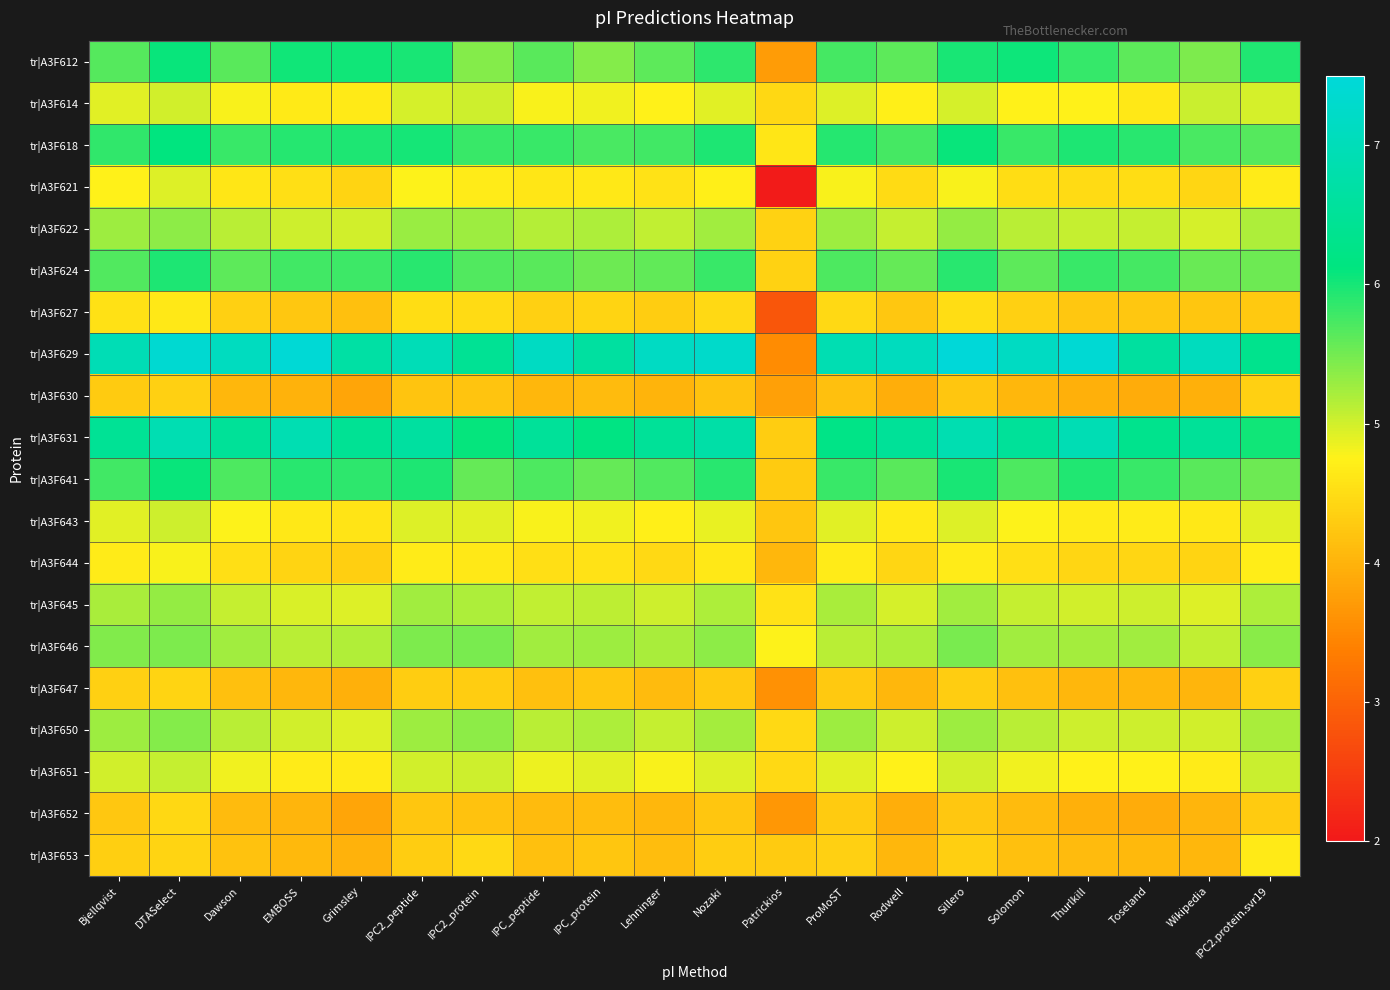

Reading left to right, transcribe all the data shown in this chart.

tr|A3F612: Bjellqvist=5.7	DTASelect=6.1	Dawson=5.6	EMBOSS=6.0	Grimsley=6.0	IPC2_peptide=6.0	IPC2_protein=5.4	IPC_peptide=5.7	IPC_protein=5.4	Lehninger=5.6	Nozaki=5.9	Patrickios=3.7	ProMoST=5.7	Rodwell=5.6	Sillero=6.0	Solomon=6.1	Thurlkill=5.8	Toseland=5.6	Wikipedia=5.4	IPC2.protein.svr19=6.0
tr|A3F614: Bjellqvist=4.9	DTASelect=5.0	Dawson=4.8	EMBOSS=4.7	Grimsley=4.7	IPC2_peptide=5.0	IPC2_protein=5.0	IPC_peptide=4.8	IPC_protein=4.8	Lehninger=4.7	Nozaki=4.9	Patrickios=4.4	ProMoST=4.9	Rodwell=4.7	Sillero=5.0	Solomon=4.7	Thurlkill=4.7	Toseland=4.6	Wikipedia=5.0	IPC2.protein.svr19=5.0
tr|A3F618: Bjellqvist=5.9	DTASelect=6.1	Dawson=5.8	EMBOSS=5.9	Grimsley=6.0	IPC2_peptide=6.0	IPC2_protein=5.8	IPC_peptide=5.8	IPC_protein=5.7	Lehninger=5.8	Nozaki=6.0	Patrickios=4.6	ProMoST=5.9	Rodwell=5.8	Sillero=6.1	Solomon=5.8	Thurlkill=6.0	Toseland=5.9	Wikipedia=5.7	IPC2.protein.svr19=5.7
tr|A3F621: Bjellqvist=4.7	DTASelect=4.9	Dawson=4.6	EMBOSS=4.5	Grimsley=4.4	IPC2_peptide=4.8	IPC2_protein=4.7	IPC_peptide=4.6	IPC_protein=4.6	Lehninger=4.6	Nozaki=4.7	Patrickios=2.0	ProMoST=4.8	Rodwell=4.5	Sillero=4.8	Solomon=4.5	Thurlkill=4.5	Toseland=4.5	Wikipedia=4.4	IPC2.protein.svr19=4.7
tr|A3F622: Bjellqvist=5.3	DTASelect=5.4	Dawson=5.1	EMBOSS=5.0	Grimsley=5.0	IPC2_peptide=5.3	IPC2_protein=5.3	IPC_peptide=5.1	IPC_protein=5.2	Lehninger=5.1	Nozaki=5.2	Patrickios=4.4	ProMoST=5.3	Rodwell=5.1	Sillero=5.3	Solomon=5.1	Thurlkill=5.1	Toseland=5.1	Wikipedia=5.0	IPC2.protein.svr19=5.2
tr|A3F624: Bjellqvist=5.7	DTASelect=6.0	Dawson=5.6	EMBOSS=5.8	Grimsley=5.8	IPC2_peptide=5.9	IPC2_protein=5.7	IPC_peptide=5.6	IPC_protein=5.5	Lehninger=5.6	Nozaki=5.8	Patrickios=4.4	ProMoST=5.7	Rodwell=5.6	Sillero=5.9	Solomon=5.6	Thurlkill=5.8	Toseland=5.7	Wikipedia=5.6	IPC2.protein.svr19=5.5
tr|A3F627: Bjellqvist=4.5	DTASelect=4.6	Dawson=4.4	EMBOSS=4.2	Grimsley=4.2	IPC2_peptide=4.5	IPC2_protein=4.5	IPC_peptide=4.4	IPC_protein=4.4	Lehninger=4.3	Nozaki=4.5	Patrickios=2.8	ProMoST=4.5	Rodwell=4.2	Sillero=4.5	Solomon=4.3	Thurlkill=4.3	Toseland=4.2	Wikipedia=4.2	IPC2.protein.svr19=4.3
tr|A3F629: Bjellqvist=6.9	DTASelect=7.4	Dawson=7.1	EMBOSS=7.4	Grimsley=6.7	IPC2_peptide=7.0	IPC2_protein=6.4	IPC_peptide=7.1	IPC_protein=6.6	Lehninger=7.2	Nozaki=7.3	Patrickios=3.5	ProMoST=6.9	Rodwell=7.1	Sillero=7.5	Solomon=7.1	Thurlkill=7.4	Toseland=6.6	Wikipedia=7.1	IPC2.protein.svr19=6.3
tr|A3F630: Bjellqvist=4.3	DTASelect=4.4	Dawson=4.1	EMBOSS=4.0	Grimsley=3.8	IPC2_peptide=4.2	IPC2_protein=4.2	IPC_peptide=4.1	IPC_protein=4.1	Lehninger=4.0	Nozaki=4.2	Patrickios=3.8	ProMoST=4.2	Rodwell=3.9	Sillero=4.2	Solomon=4.1	Thurlkill=4.0	Toseland=3.9	Wikipedia=4.0	IPC2.protein.svr19=4.4
tr|A3F631: Bjellqvist=6.5	DTASelect=6.9	Dawson=6.5	EMBOSS=6.9	Grimsley=6.4	IPC2_peptide=6.6	IPC2_protein=6.1	IPC_peptide=6.5	IPC_protein=6.2	Lehninger=6.5	Nozaki=6.7	Patrickios=4.3	ProMoST=6.2	Rodwell=6.5	Sillero=6.9	Solomon=6.5	Thurlkill=6.9	Toseland=6.3	Wikipedia=6.5	IPC2.protein.svr19=6.0
tr|A3F641: Bjellqvist=5.8	DTASelect=6.1	Dawson=5.7	EMBOSS=5.9	Grimsley=5.9	IPC2_peptide=6.0	IPC2_protein=5.6	IPC_peptide=5.7	IPC_protein=5.6	Lehninger=5.7	Nozaki=5.9	Patrickios=4.3	ProMoST=5.8	Rodwell=5.7	Sillero=6.0	Solomon=5.7	Thurlkill=5.9	Toseland=5.8	Wikipedia=5.6	IPC2.protein.svr19=5.5
tr|A3F643: Bjellqvist=4.9	DTASelect=5.0	Dawson=4.8	EMBOSS=4.6	Grimsley=4.6	IPC2_peptide=4.9	IPC2_protein=4.9	IPC_peptide=4.8	IPC_protein=4.8	Lehninger=4.7	Nozaki=4.9	Patrickios=4.2	ProMoST=4.9	Rodwell=4.7	Sillero=4.9	Solomon=4.8	Thurlkill=4.7	Toseland=4.7	Wikipedia=4.6	IPC2.protein.svr19=4.9
tr|A3F644: Bjellqvist=4.7	DTASelect=4.8	Dawson=4.5	EMBOSS=4.4	Grimsley=4.3	IPC2_peptide=4.7	IPC2_protein=4.6	IPC_peptide=4.5	IPC_protein=4.6	Lehninger=4.5	Nozaki=4.6	Patrickios=4.0	ProMoST=4.7	Rodwell=4.4	Sillero=4.7	Solomon=4.5	Thurlkill=4.4	Toseland=4.4	Wikipedia=4.4	IPC2.protein.svr19=4.7
tr|A3F645: Bjellqvist=5.2	DTASelect=5.3	Dawson=5.1	EMBOSS=5.0	Grimsley=4.9	IPC2_peptide=5.2	IPC2_protein=5.2	IPC_peptide=5.1	IPC_protein=5.1	Lehninger=5.0	Nozaki=5.2	Patrickios=4.6	ProMoST=5.2	Rodwell=5.0	Sillero=5.3	Solomon=5.1	Thurlkill=5.0	Toseland=5.0	Wikipedia=4.9	IPC2.protein.svr19=5.2
tr|A3F646: Bjellqvist=5.4	DTASelect=5.4	Dawson=5.2	EMBOSS=5.1	Grimsley=5.2	IPC2_peptide=5.4	IPC2_protein=5.5	IPC_peptide=5.3	IPC_protein=5.3	Lehninger=5.2	Nozaki=5.4	Patrickios=4.8	ProMoST=5.1	Rodwell=5.2	Sillero=5.5	Solomon=5.2	Thurlkill=5.2	Toseland=5.2	Wikipedia=5.1	IPC2.protein.svr19=5.4
tr|A3F647: Bjellqvist=4.3	DTASelect=4.4	Dawson=4.2	EMBOSS=4.0	Grimsley=4.0	IPC2_peptide=4.3	IPC2_protein=4.3	IPC_peptide=4.2	IPC_protein=4.2	Lehninger=4.1	Nozaki=4.3	Patrickios=3.6	ProMoST=4.3	Rodwell=4.0	Sillero=4.3	Solomon=4.2	Thurlkill=4.1	Toseland=4.0	Wikipedia=4.0	IPC2.protein.svr19=4.3
tr|A3F650: Bjellqvist=5.3	DTASelect=5.4	Dawson=5.1	EMBOSS=5.0	Grimsley=4.9	IPC2_peptide=5.3	IPC2_protein=5.4	IPC_peptide=5.1	IPC_protein=5.2	Lehninger=5.1	Nozaki=5.2	Patrickios=4.5	ProMoST=5.3	Rodwell=5.0	Sillero=5.3	Solomon=5.1	Thurlkill=5.0	Toseland=5.0	Wikipedia=5.0	IPC2.protein.svr19=5.2
tr|A3F651: Bjellqvist=5.0	DTASelect=5.1	Dawson=4.8	EMBOSS=4.7	Grimsley=4.7	IPC2_peptide=5.0	IPC2_protein=5.0	IPC_peptide=4.8	IPC_protein=4.9	Lehninger=4.8	Nozaki=4.9	Patrickios=4.5	ProMoST=4.9	Rodwell=4.7	Sillero=5.0	Solomon=4.8	Thurlkill=4.7	Toseland=4.7	Wikipedia=4.7	IPC2.protein.svr19=5.0
tr|A3F652: Bjellqvist=4.3	DTASelect=4.4	Dawson=4.1	EMBOSS=4.0	Grimsley=3.8	IPC2_peptide=4.2	IPC2_protein=4.2	IPC_peptide=4.1	IPC_protein=4.1	Lehninger=4.0	Nozaki=4.2	Patrickios=3.7	ProMoST=4.3	Rodwell=3.9	Sillero=4.2	Solomon=4.1	Thurlkill=4.0	Toseland=3.9	Wikipedia=4.0	IPC2.protein.svr19=4.3
tr|A3F653: Bjellqvist=4.3	DTASelect=4.4	Dawson=4.2	EMBOSS=4.1	Grimsley=4.0	IPC2_peptide=4.3	IPC2_protein=4.5	IPC_peptide=4.2	IPC_protein=4.2	Lehninger=4.1	Nozaki=4.3	Patrickios=4.3	ProMoST=4.4	Rodwell=4.1	Sillero=4.3	Solomon=4.2	Thurlkill=4.1	Toseland=4.1	Wikipedia=4.1	IPC2.protein.svr19=4.7